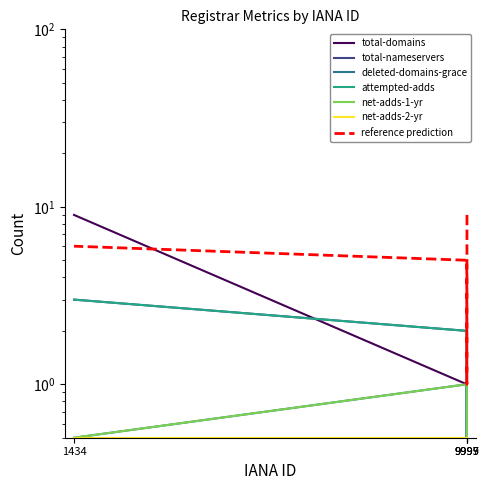

The attempted-adds series shows 3.0 at 9999. True or false?

True